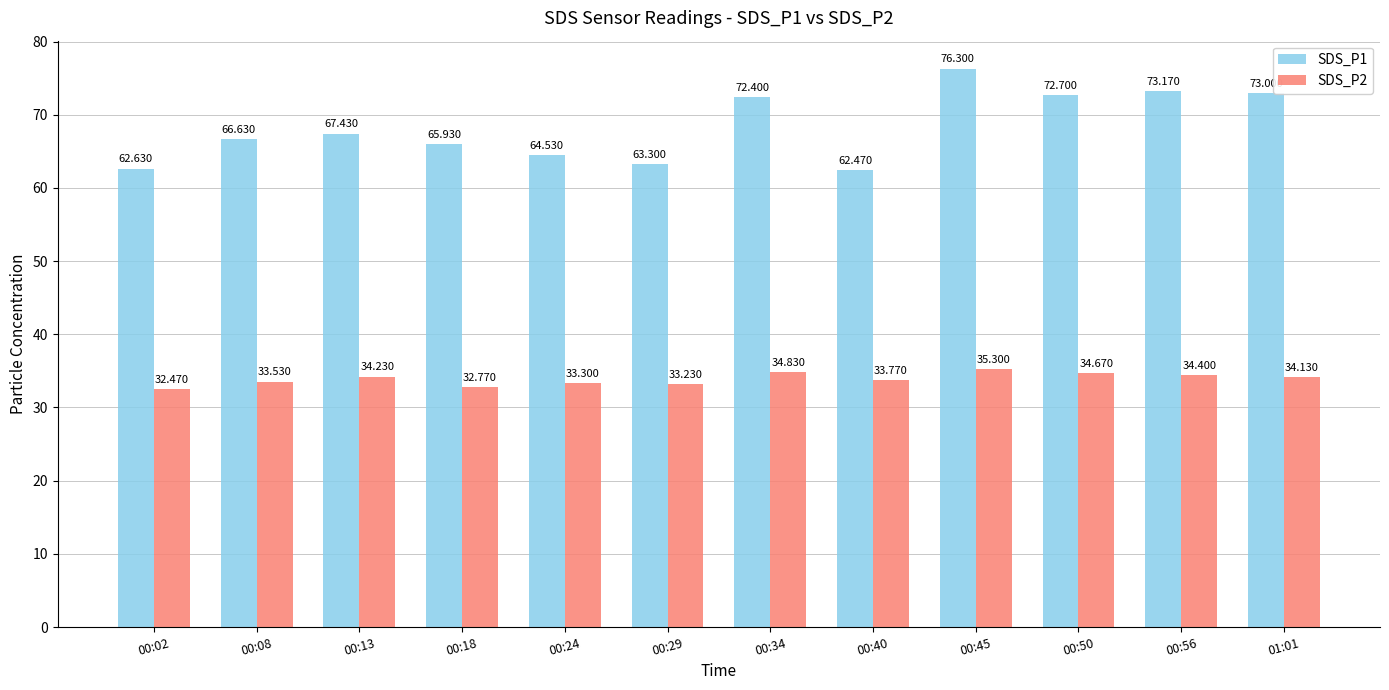

What is the lowest value of the SDS_P2 series?

32.5